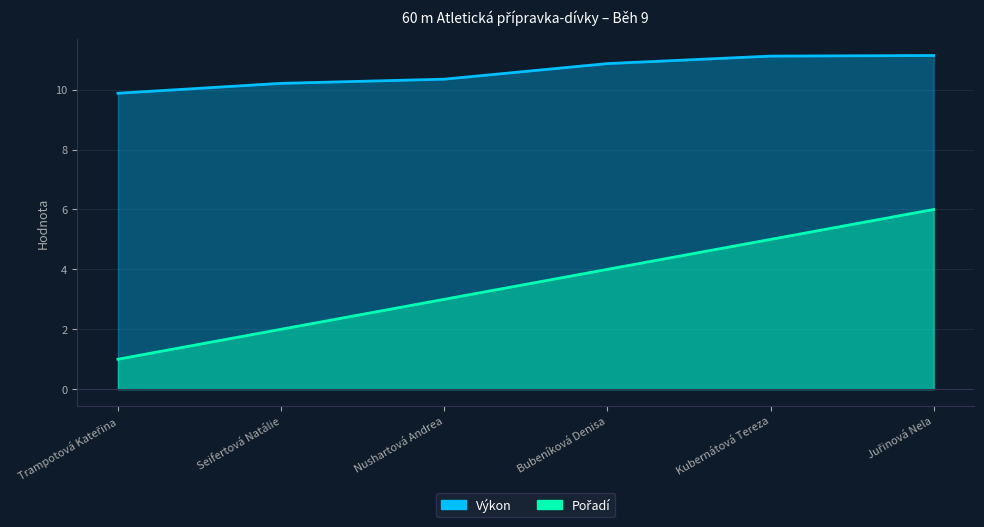

How many lines are shown in the chart?

2